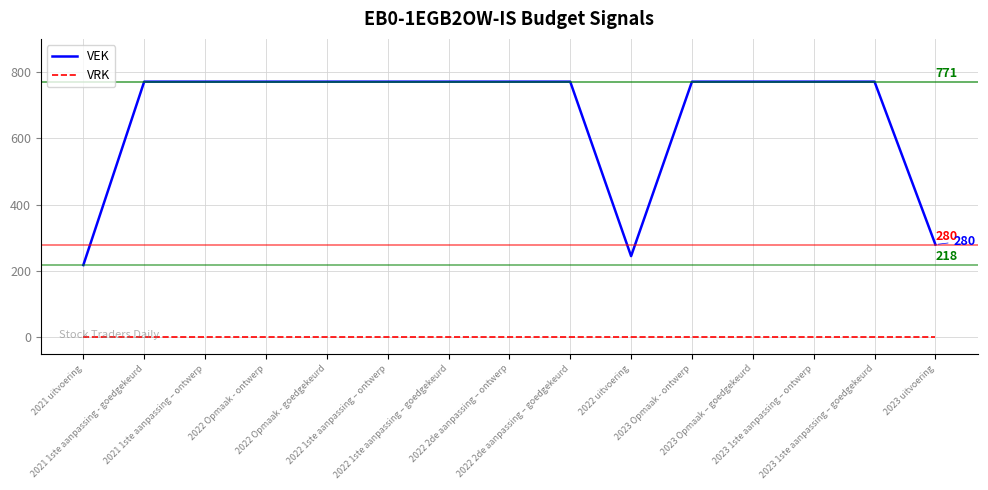

What is the difference between the maximum and minimum values in the VEK series?

553